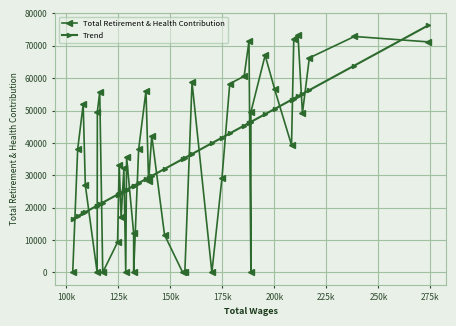

True or false: Trend and Total Retirement & Health Contribution intersect in this chart.

True